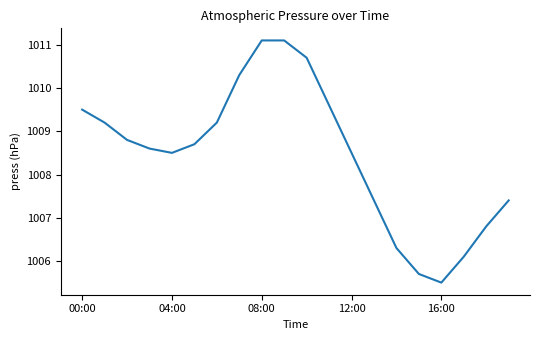

Reading right to left, list all the values displayed in this chart.

1007.4	1006.8	1006.1	1005.5	1005.7	1006.3	1007.4	1008.5	1009.6	1010.7	1011.1	1011.1	1010.3	1009.2	1008.7	1008.5	1008.6	1008.8	1009.2	1009.5